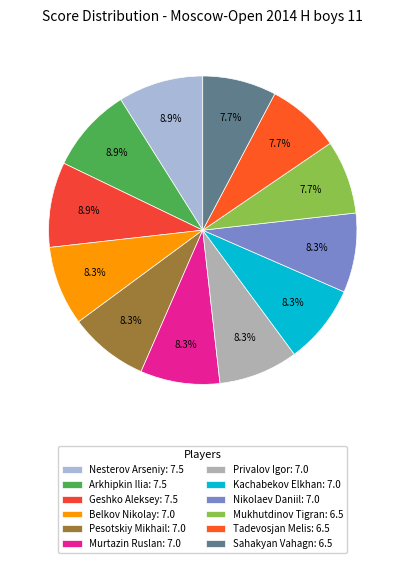

Count the number of slices in the pie.

12